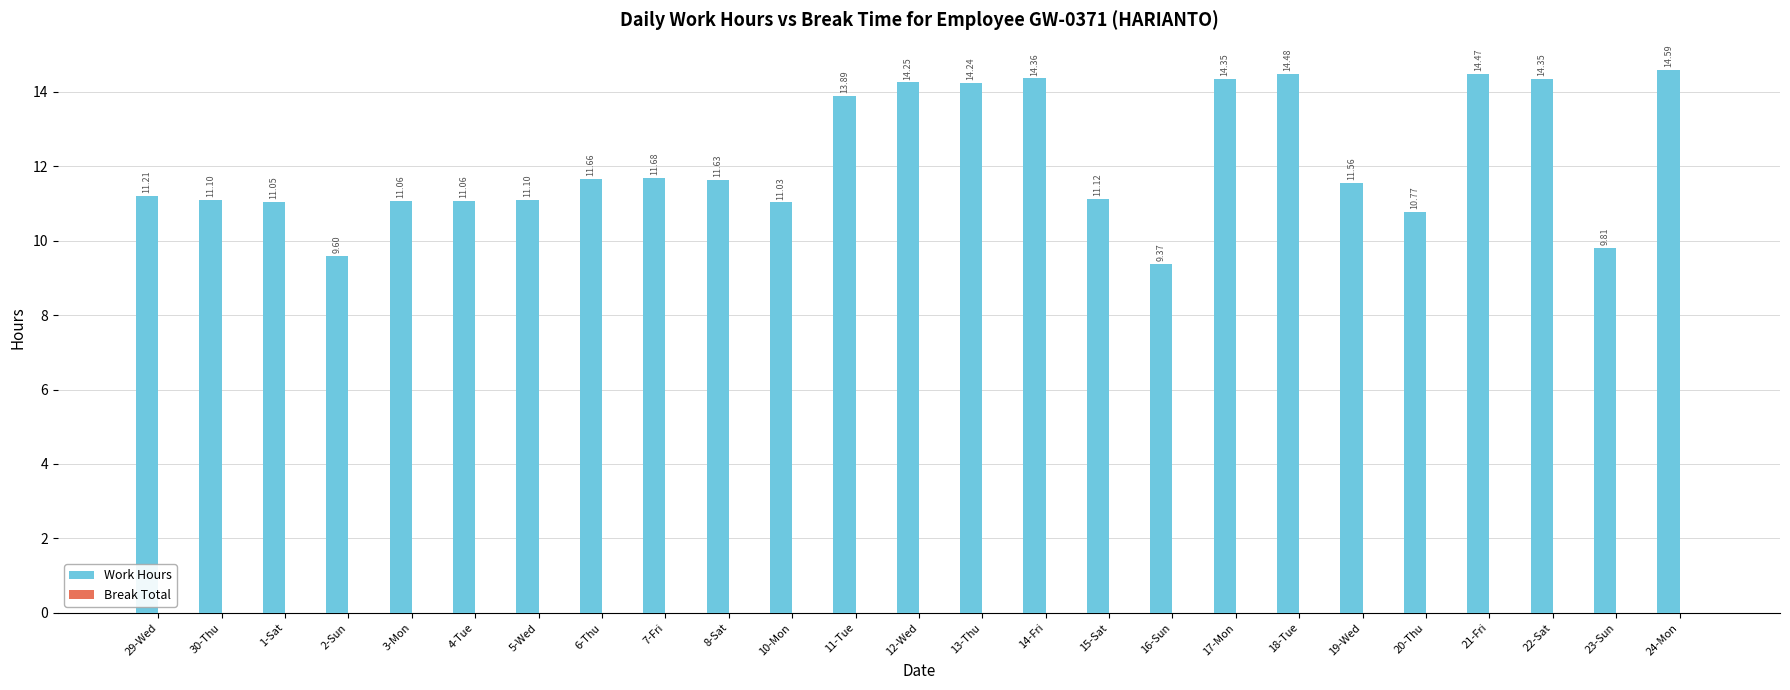

What is the sum of the values at 8-Sat and 14-Fri?

26.0